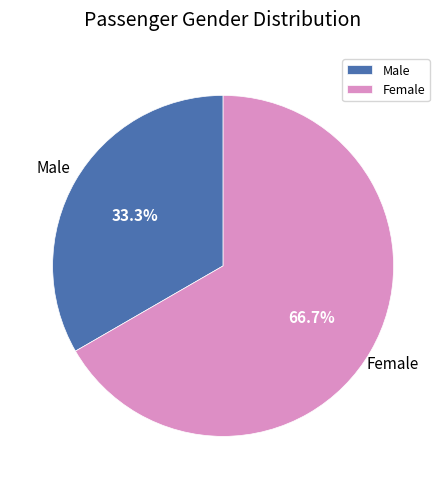

Which category has the biggest portion of the pie?

Female